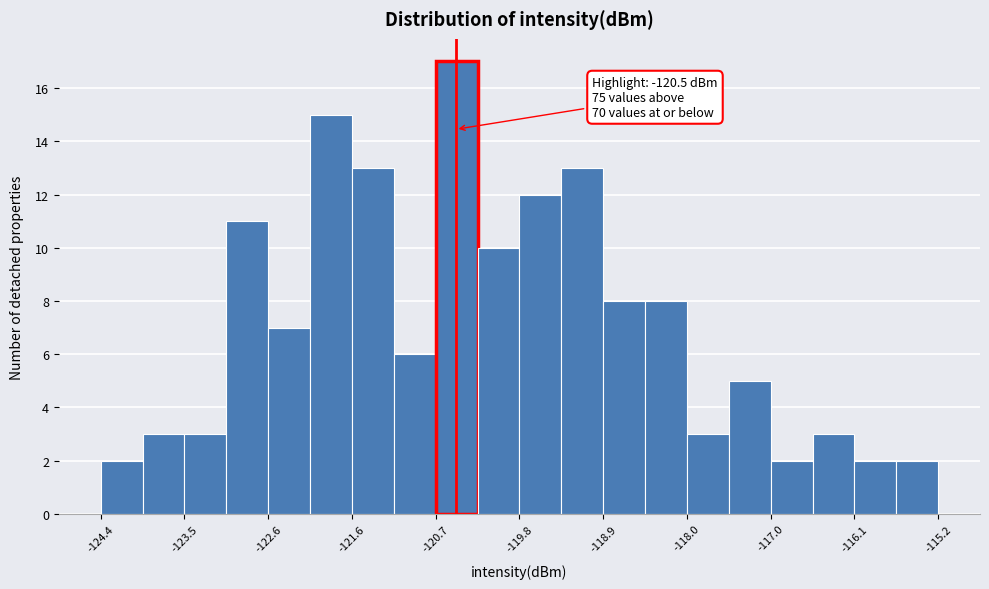

Over which range of the x-axis is the bar tallest?

-120.72 to -120.26